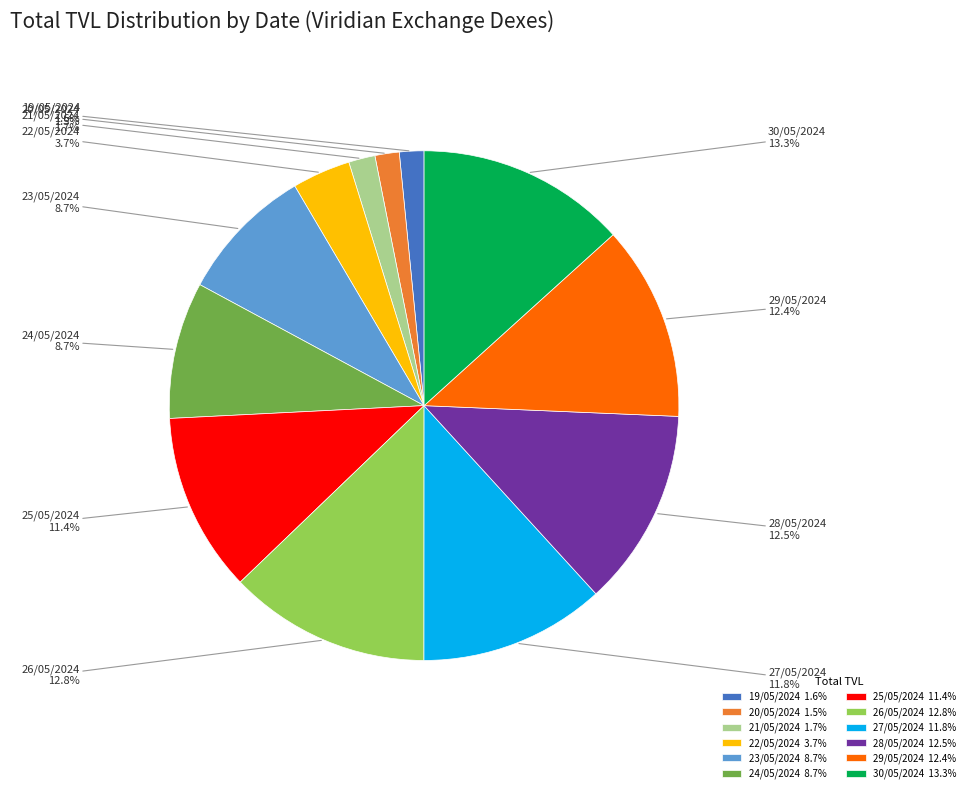

Is there any slice that represents more than half of the pie?

No